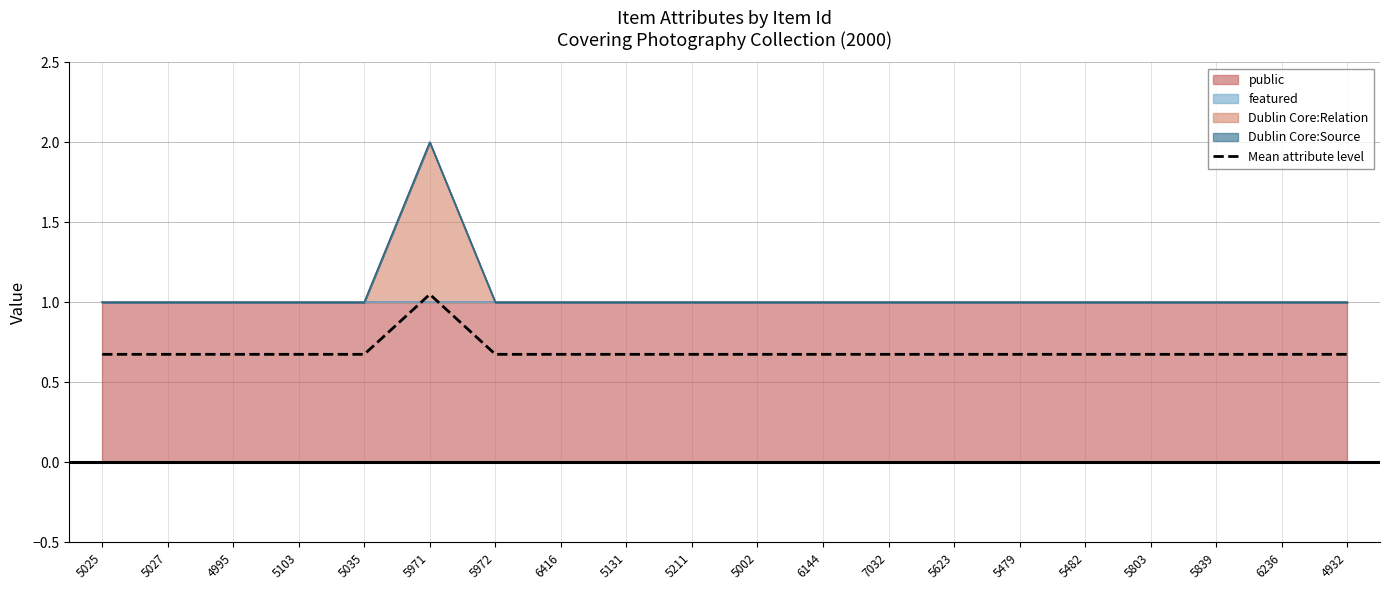

The chart shows a value of 0.3 at 4932. True or false?

False